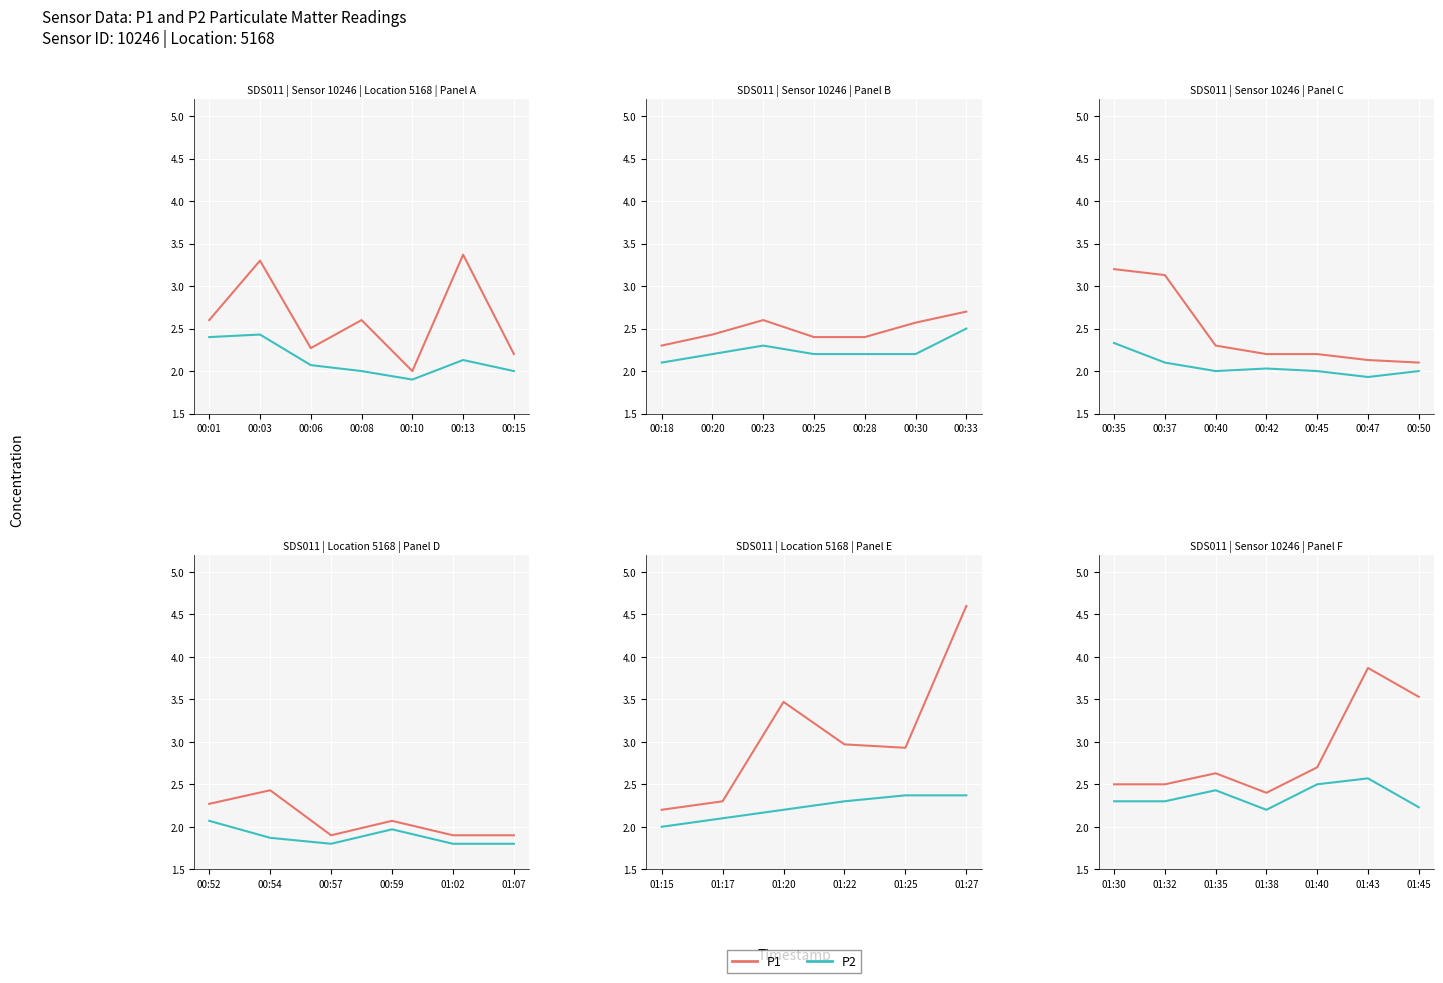

How many distinct data groups are displayed?

2